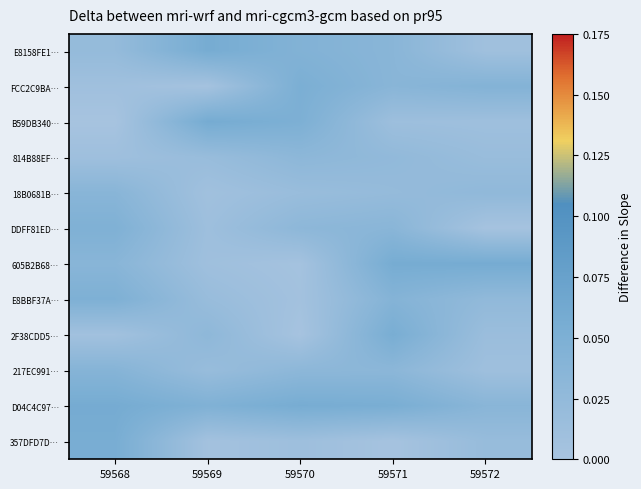

Which series changed the most between 59569 and 59572?

605B2B68…